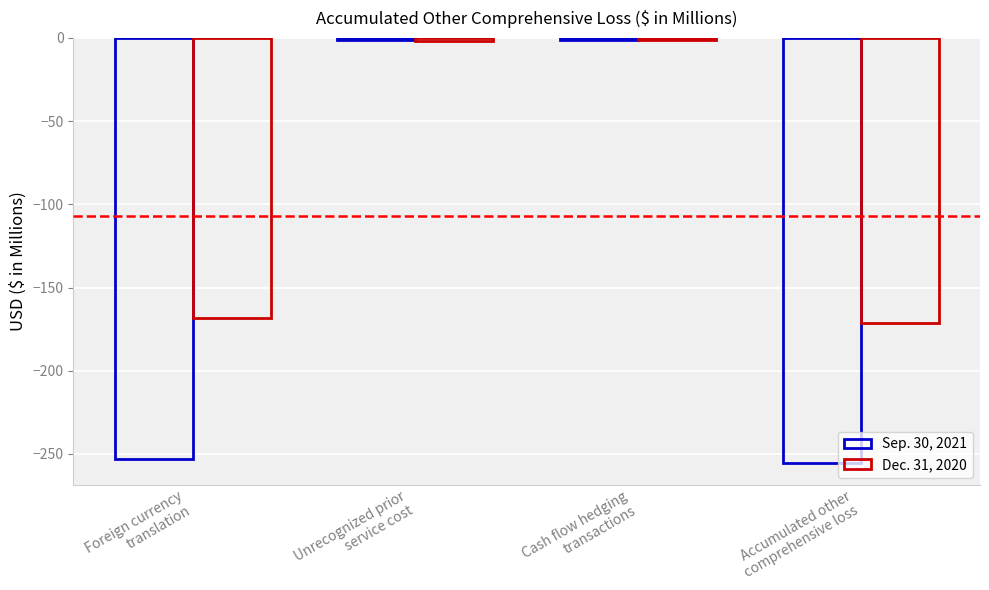

Rank the series by their average value, from highest to lowest.

Dec. 31, 2020, Sep. 30, 2021